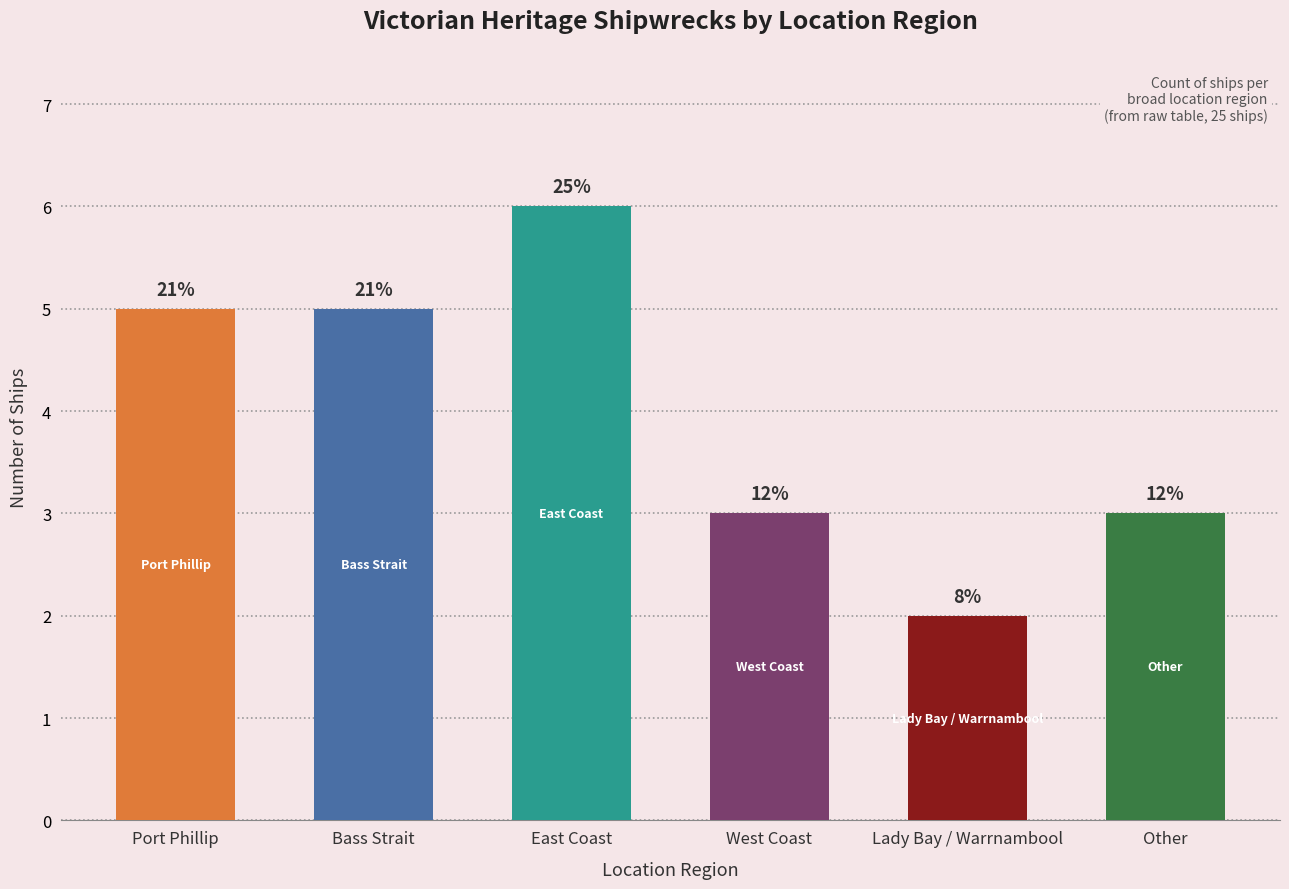

Reading left to right, what are all the values shown in this chart?

5	5	6	3	2	3